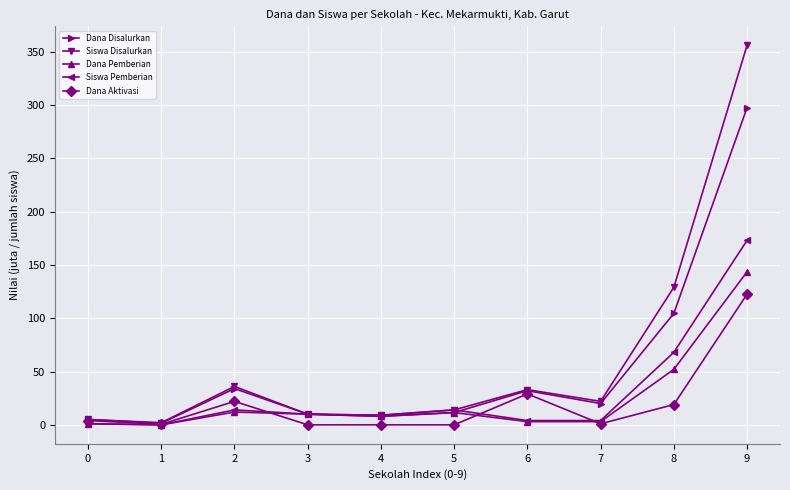

List the series in order of their peak value, highest first.

Siswa Disalurkan, Dana Disalurkan, Siswa Pemberian, Dana Pemberian, Dana Aktivasi